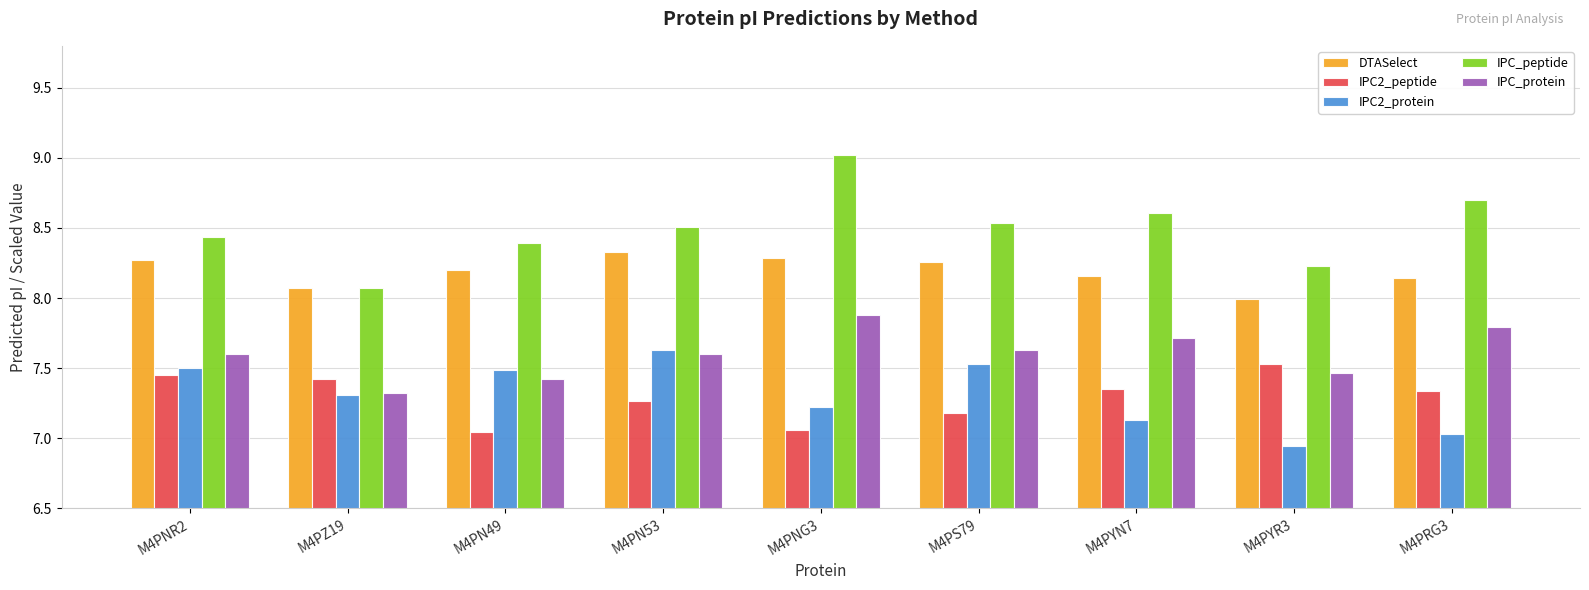

Which label corresponds to the largest value in the chart?

M4PNG3